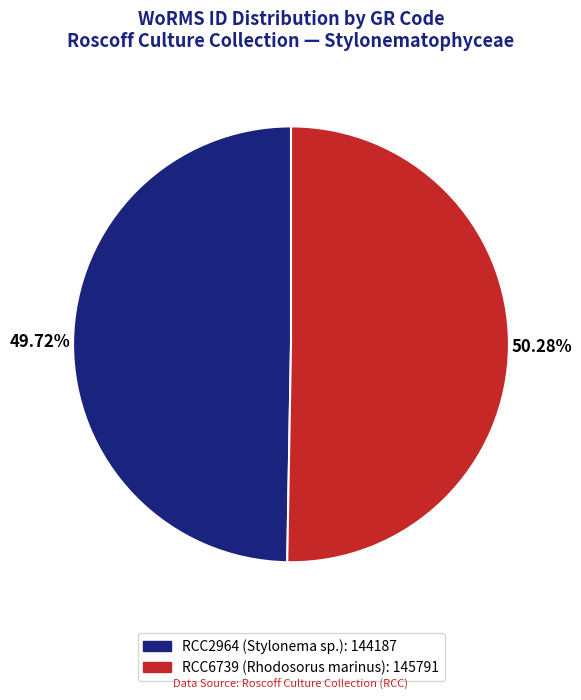

How much of the chart is everything except RCC2964 (Stylonema sp.)?

50.3%